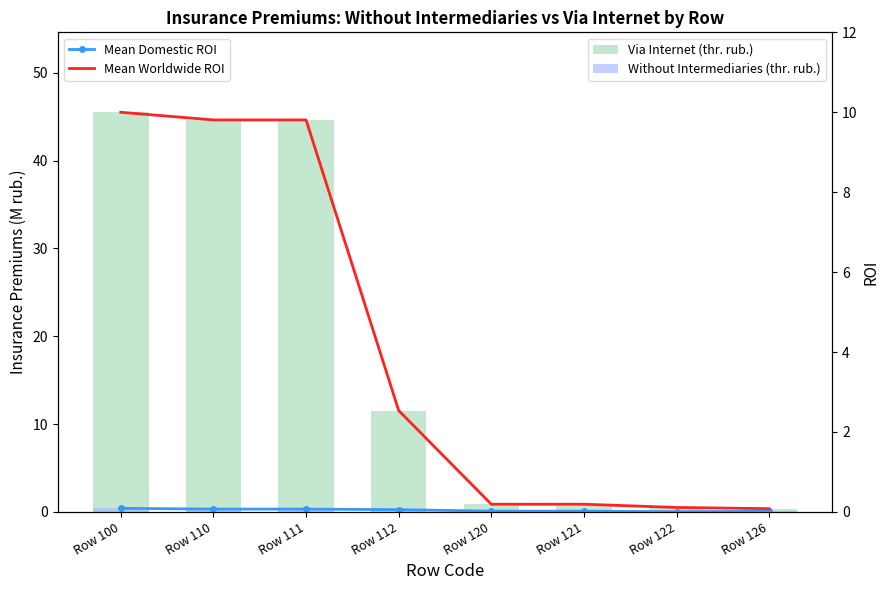

Which label corresponds to the largest value in the chart?

Row 100